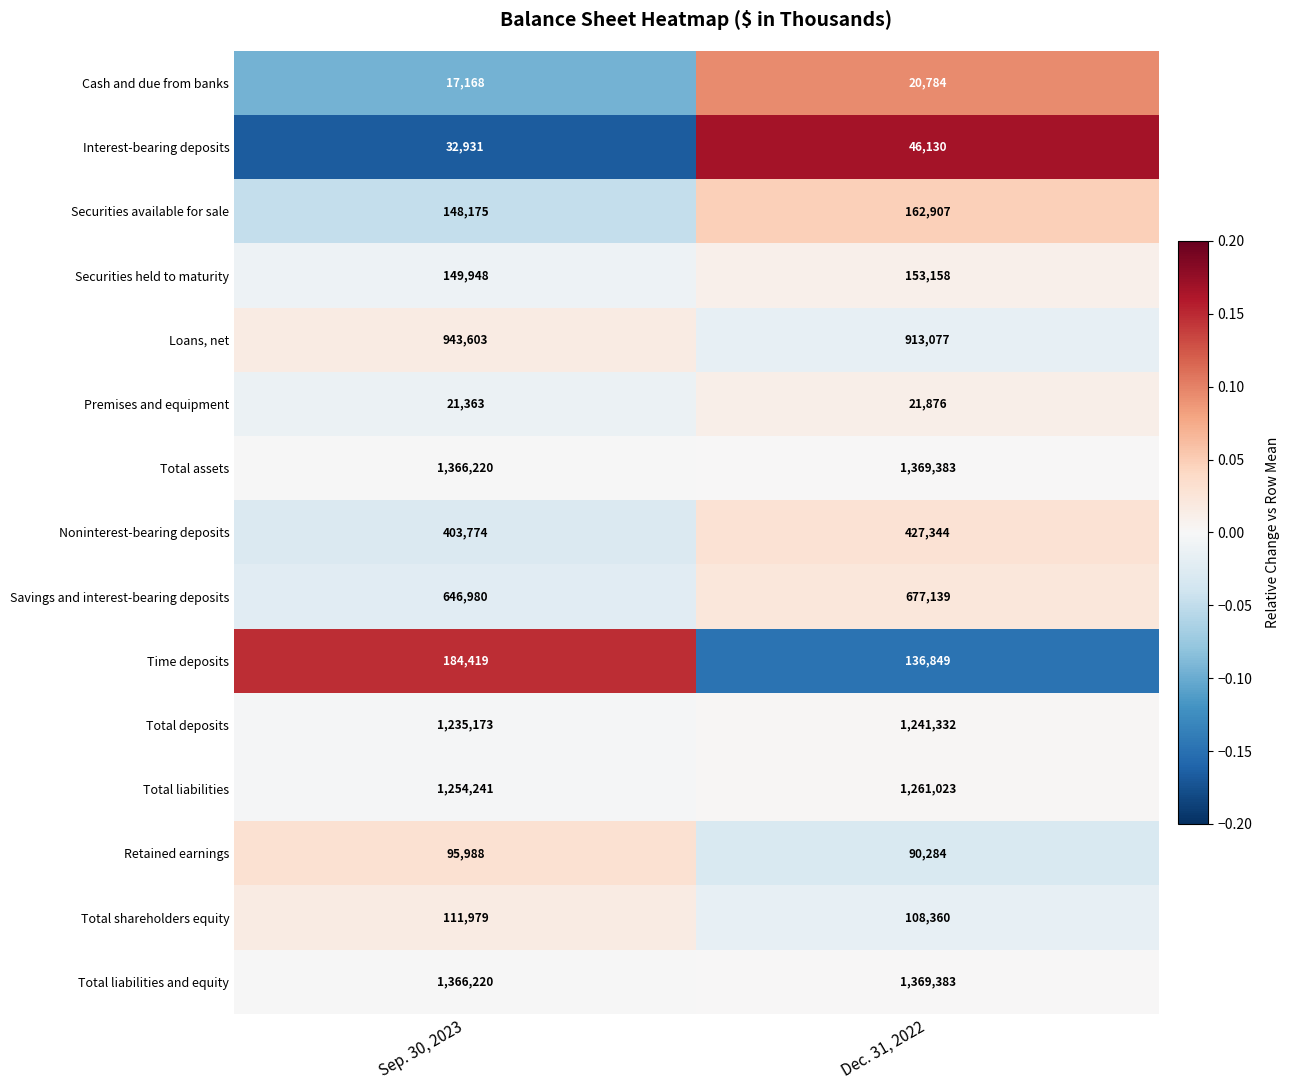

What value does the Total liabilities series have at Sep. 30, 2023, to the nearest 50?

1254250